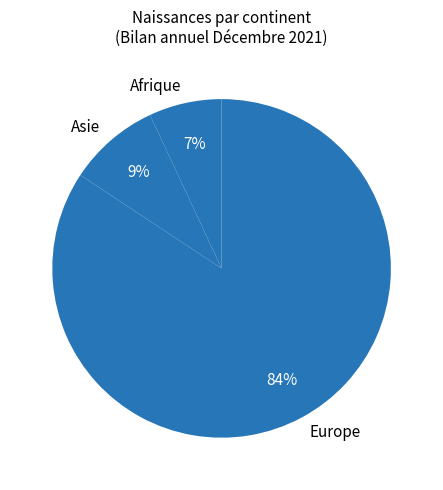

Does Europe represent more than half of the total?

Yes